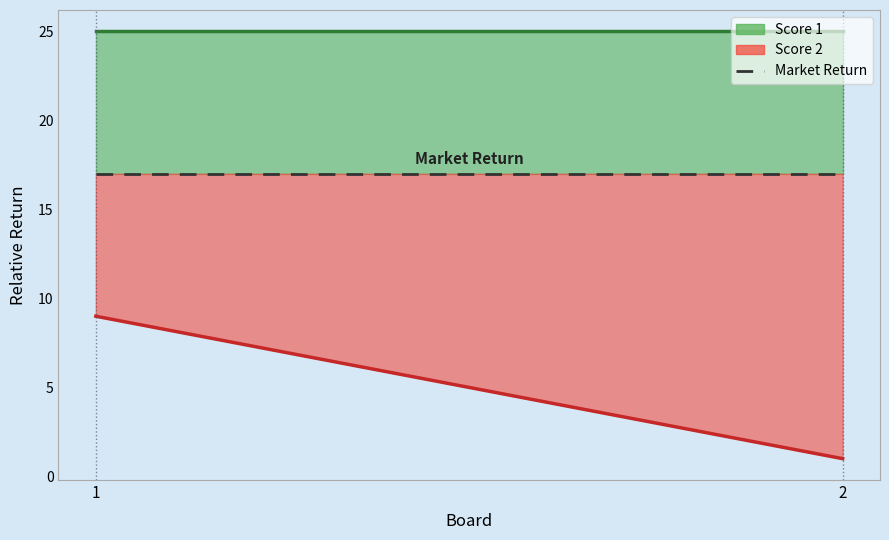

What is the approximate value of Score 1 at 1?

25